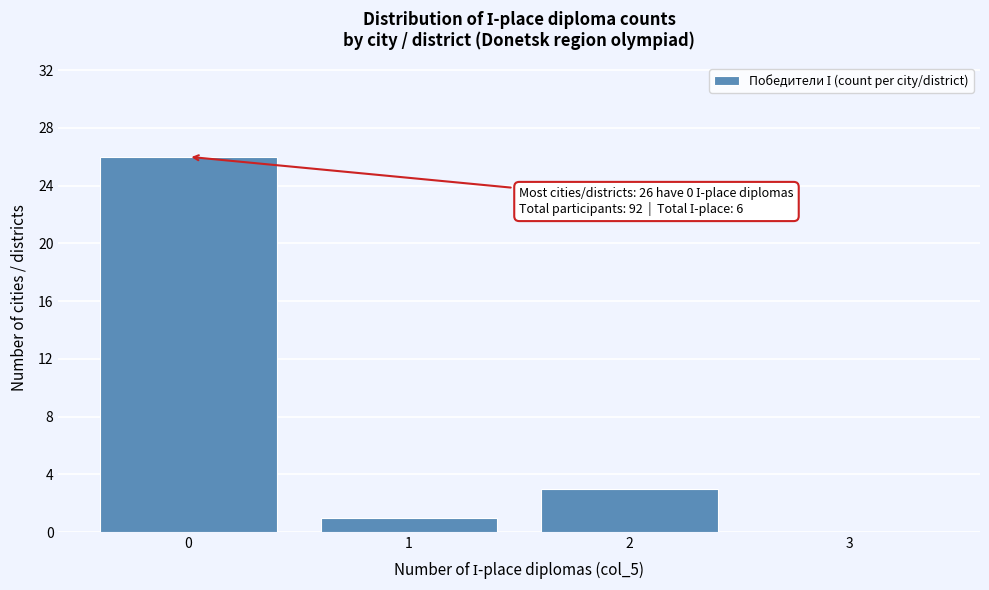

Which range on the x-axis has the tallest bar?

-0.5 to 0.5